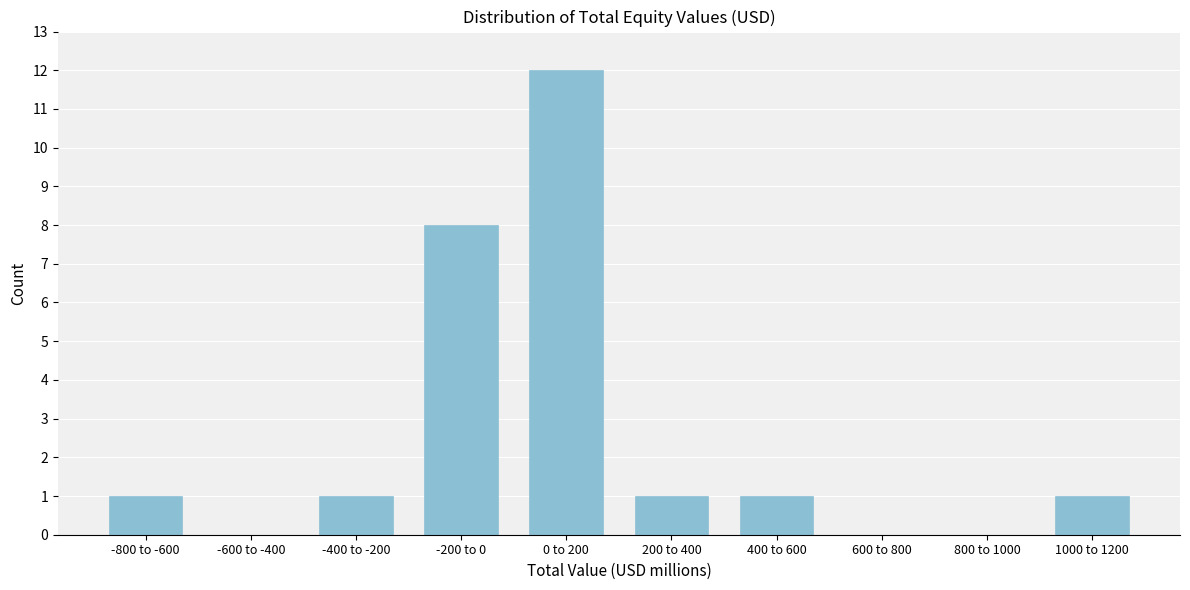

Reading right to left, list all the values displayed in this chart.

1000 to 1200=1	800 to 1000=0	600 to 800=0	400 to 600=1	200 to 400=1	0 to 200=12	-200 to 0=8	-400 to -200=1	-600 to -400=0	-800 to -600=1